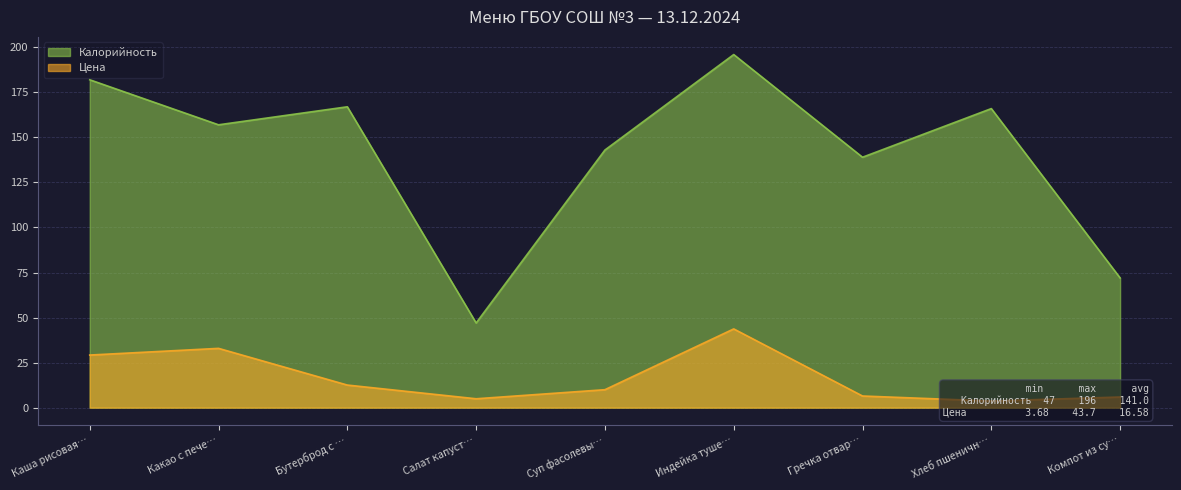

Which category has the highest value in the Калорийность series?

Индейка туше…